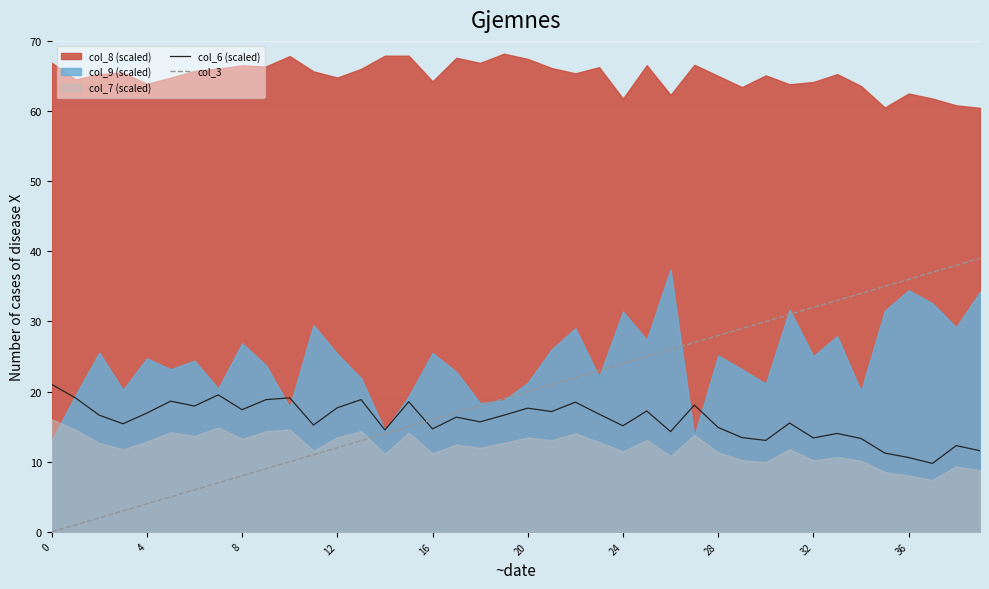

Is it true that col_6 (scaled) equals 14.7 at 16?

True